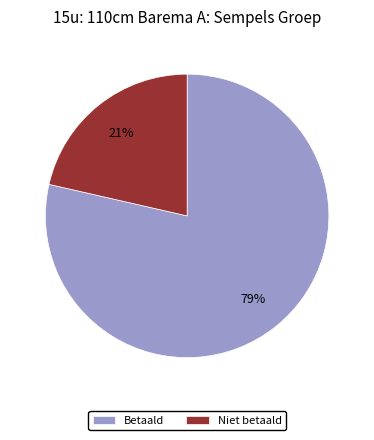

Combined, do Betaald and Niet betaald account for over 50%?

Yes